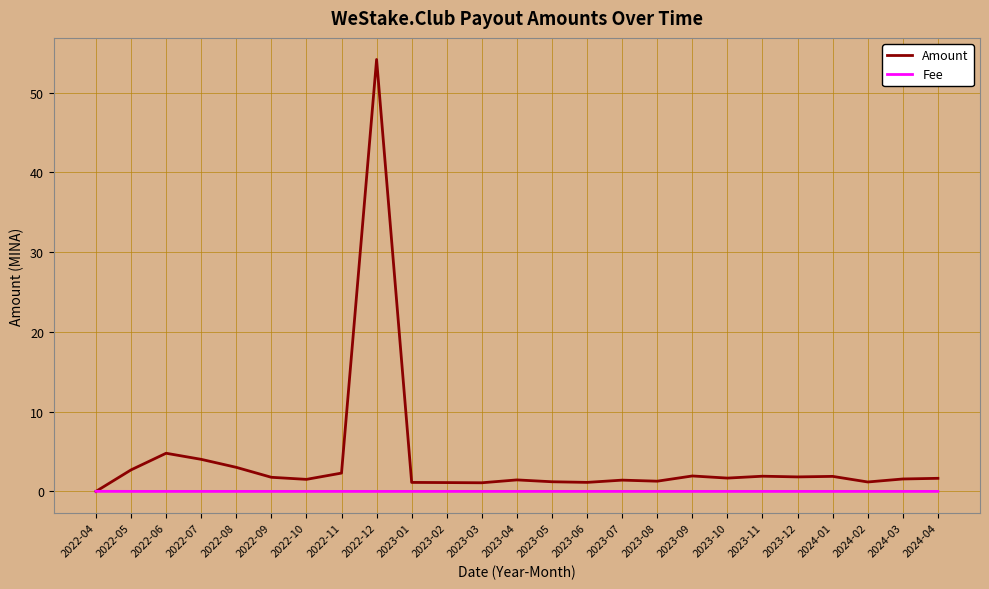

Rank the series by their average value, from highest to lowest.

Amount, Fee